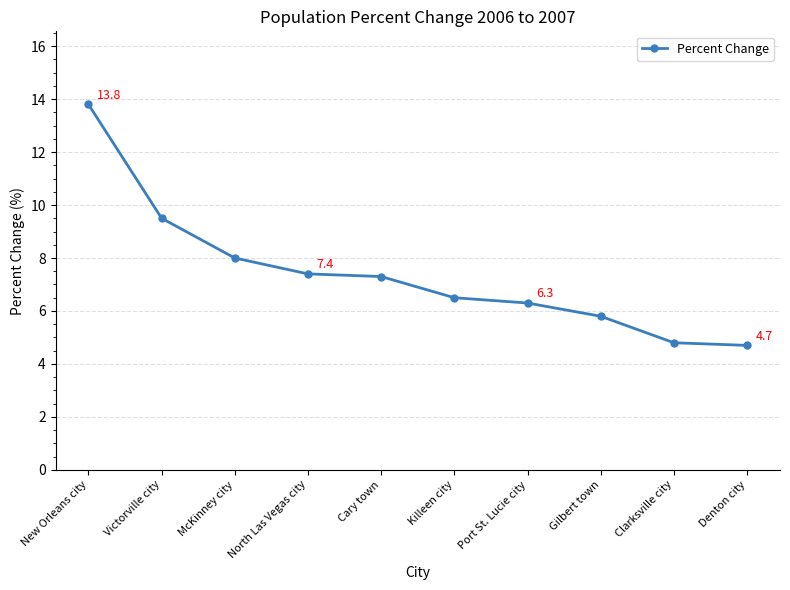

What is the smallest value displayed?

4.7